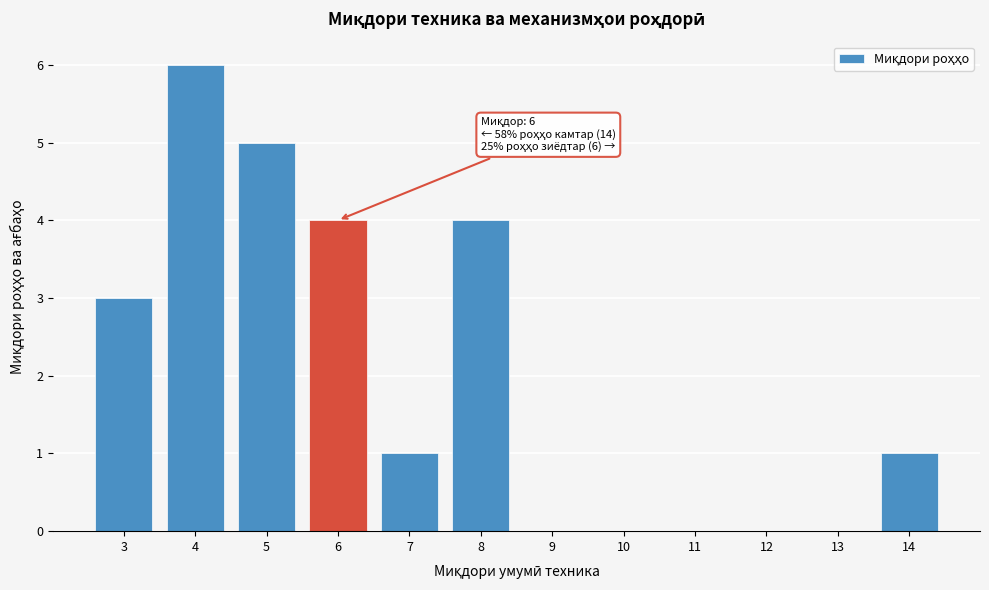

Over which range of the x-axis is the bar tallest?

3.5 to 4.5